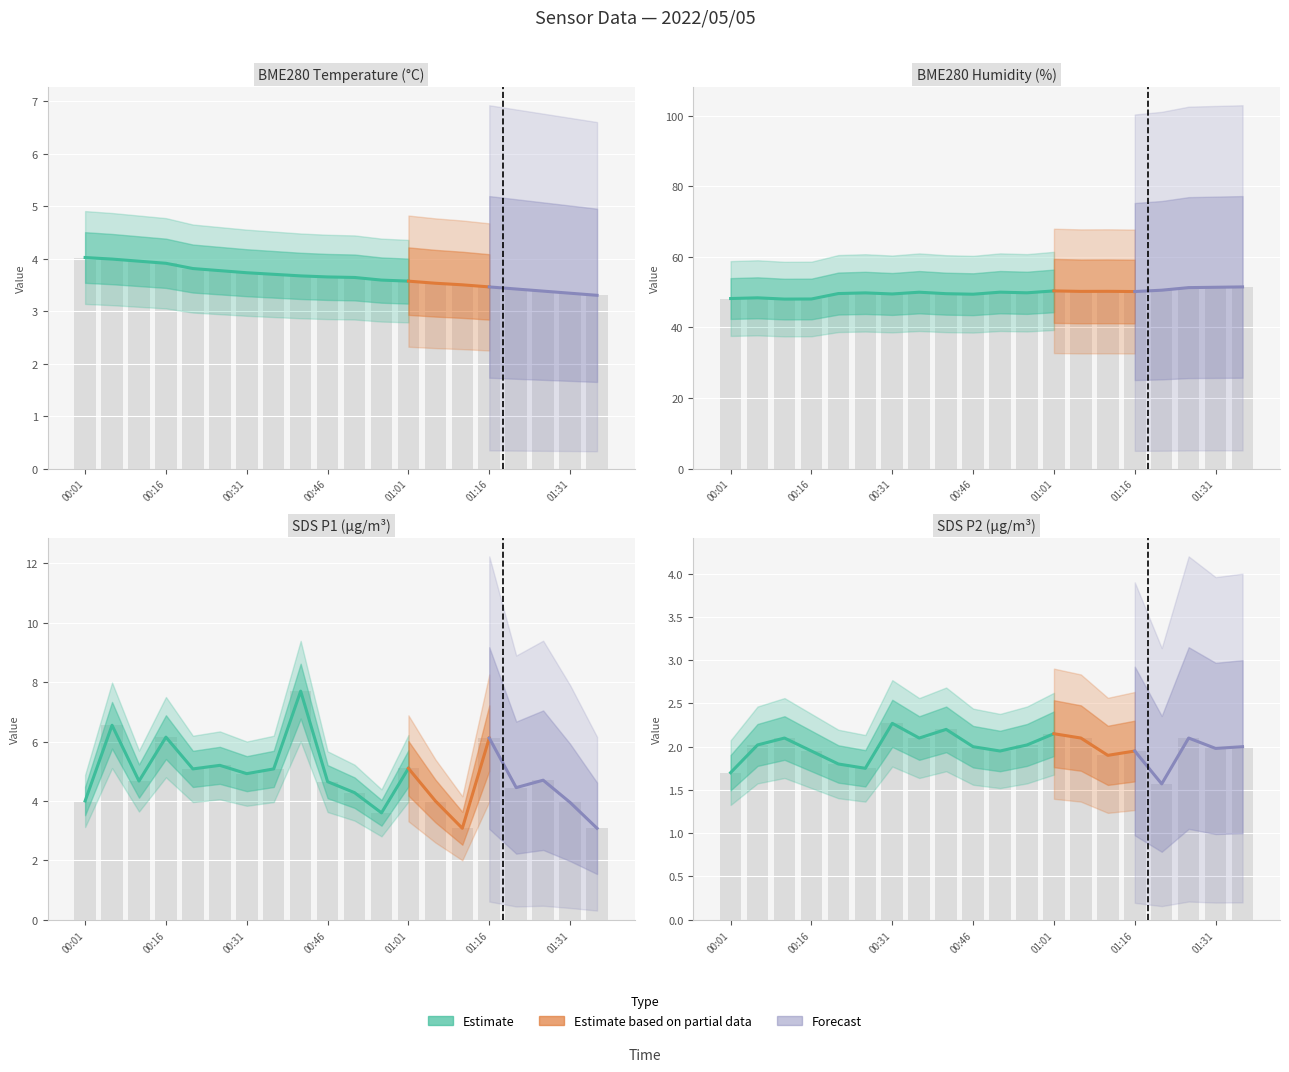

Which category has the highest value across all series?

01:36